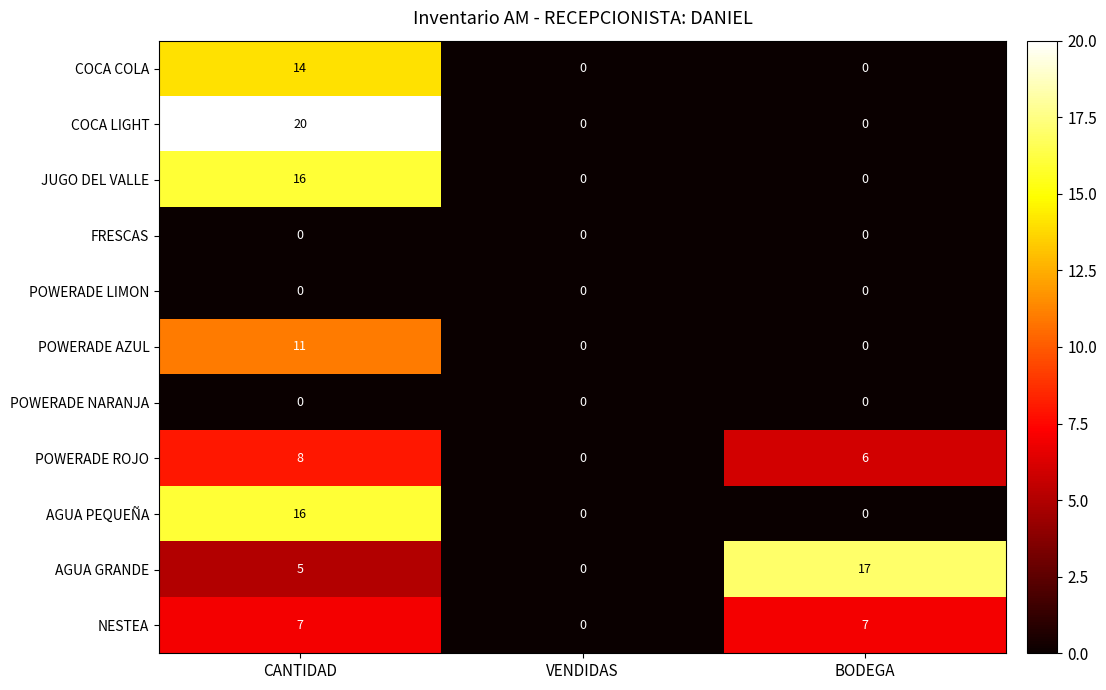

List the labels in order of POWERADE ROJO value, largest first.

CANTIDAD, BODEGA, VENDIDAS